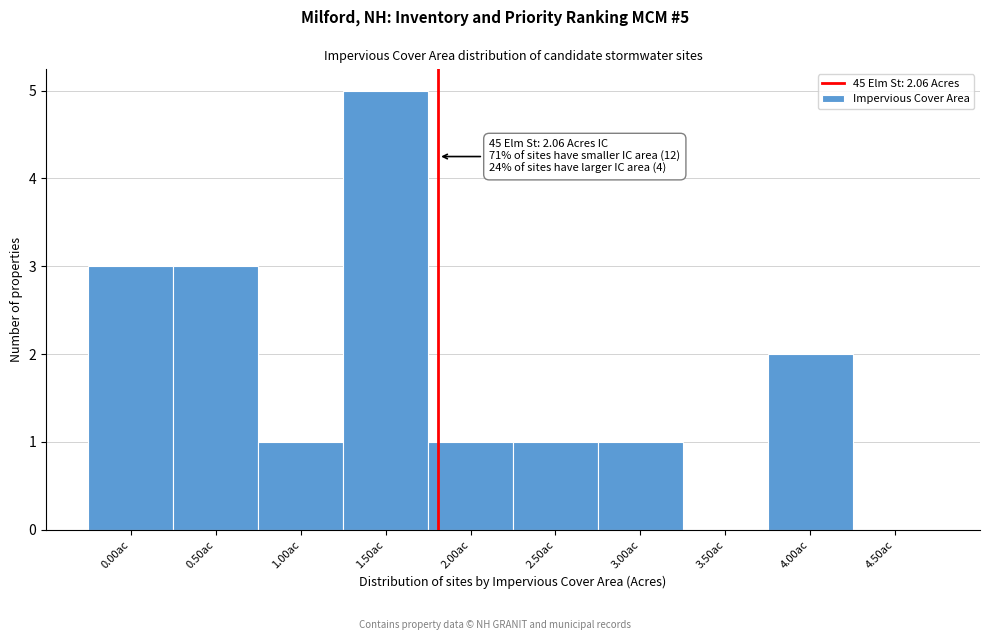

Reading left to right, list all the values displayed in this chart.

0.00ac=3	0.50ac=3	1.00ac=1	1.50ac=5	2.00ac=1	2.50ac=1	3.00ac=1	3.50ac=0	4.00ac=2	4.50ac=0